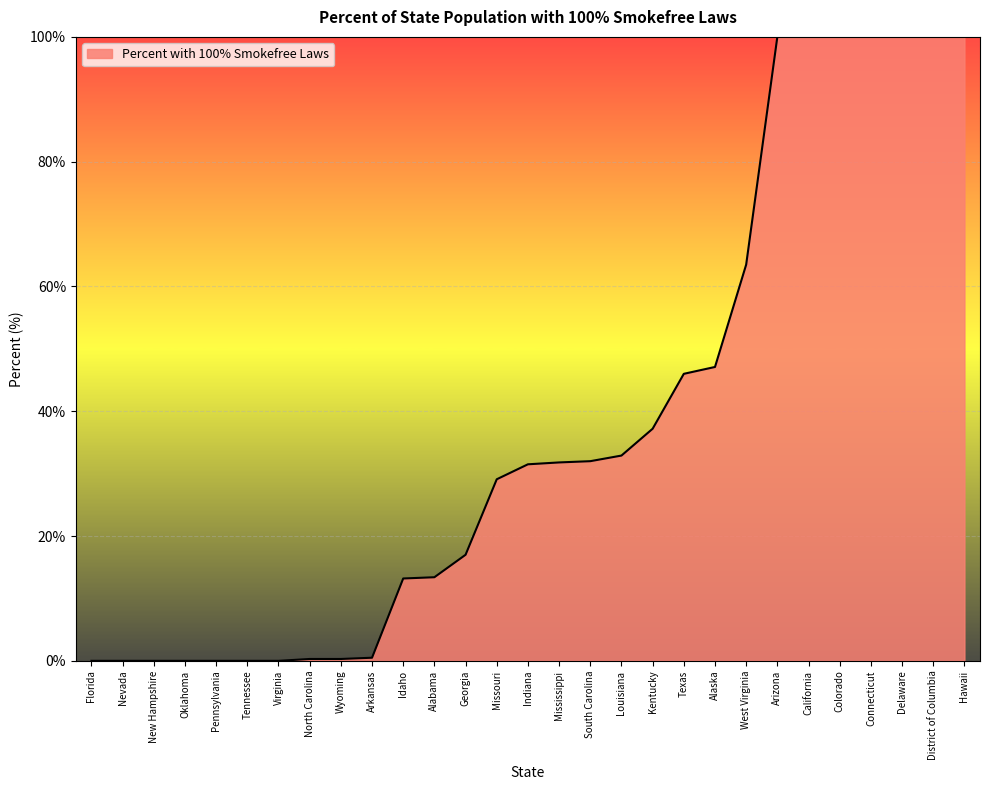

What is the difference between the maximum and minimum values?

100.0